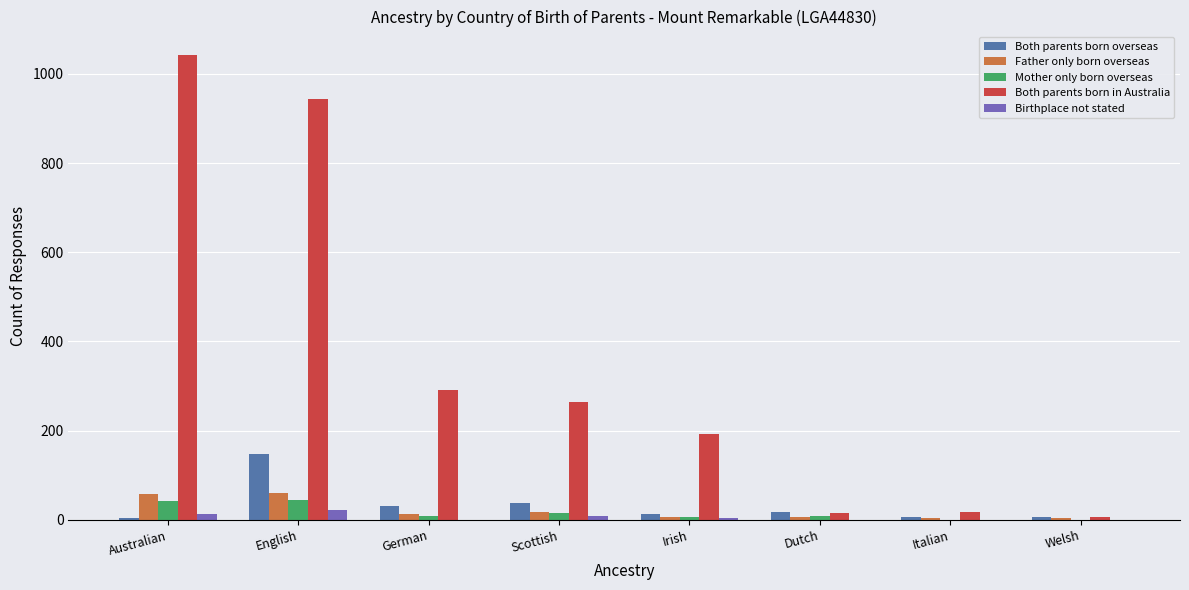

Between English and Dutch, which series saw the biggest shift?

Both parents born in Australia